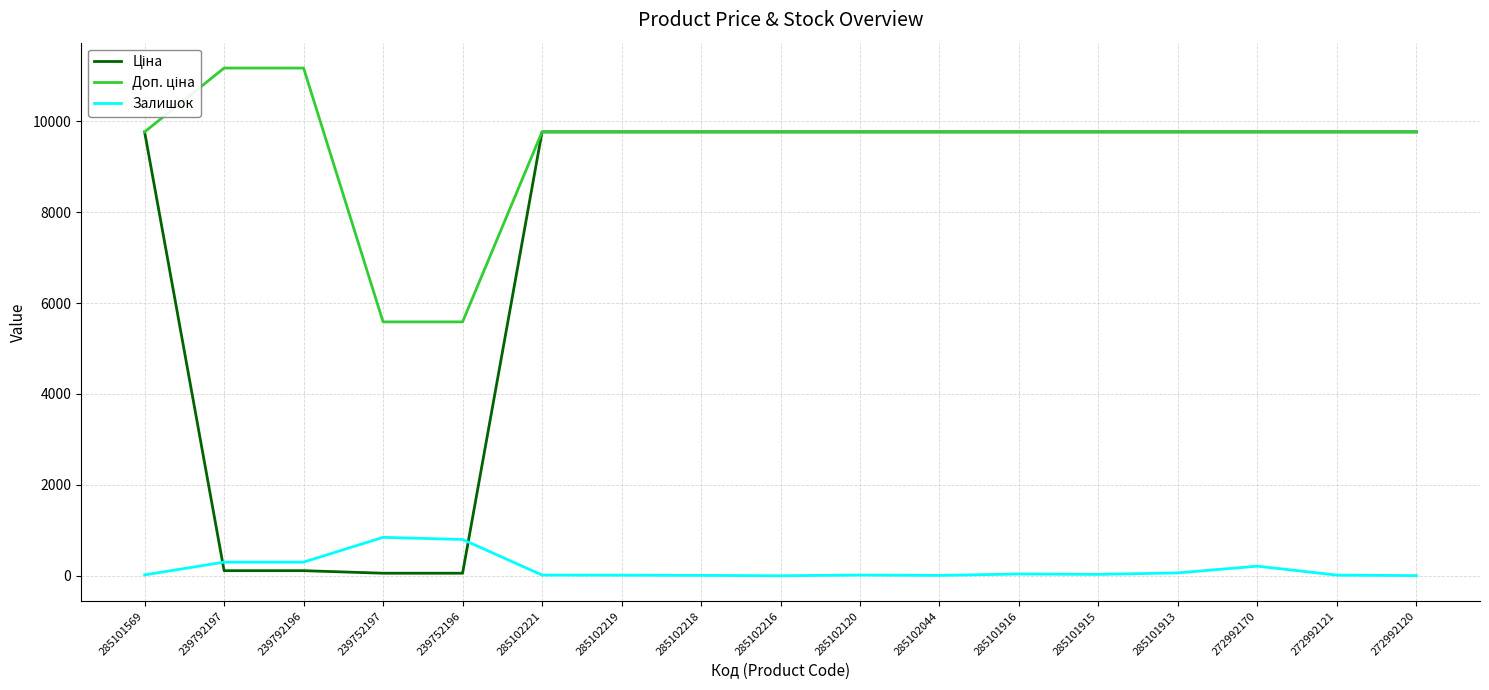

What is the highest value of the Залишок series?

845.0